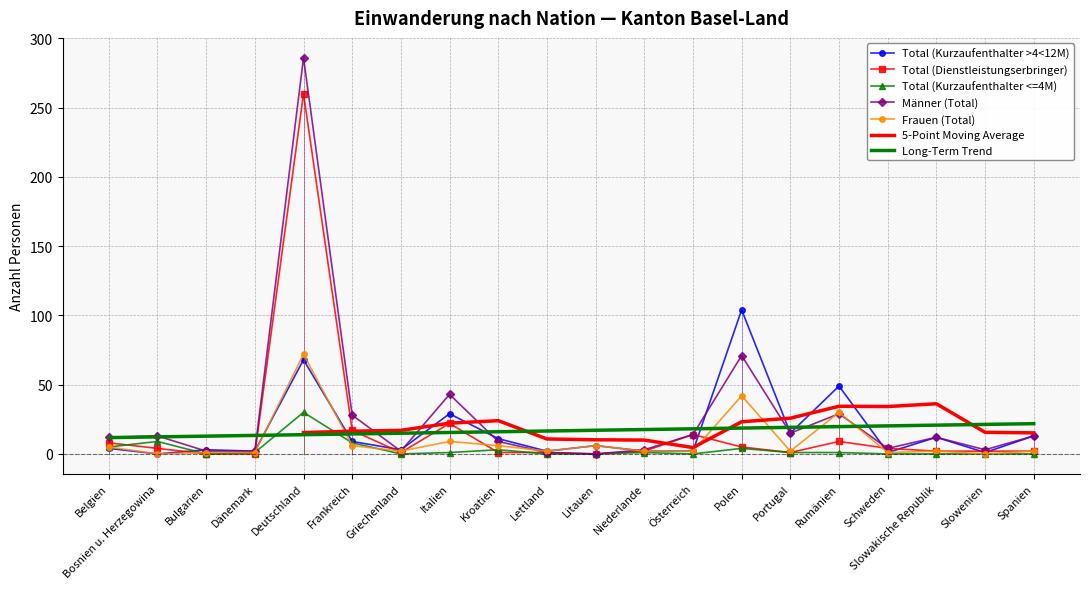

What is the label of the 17th point from the right?

Dänemark